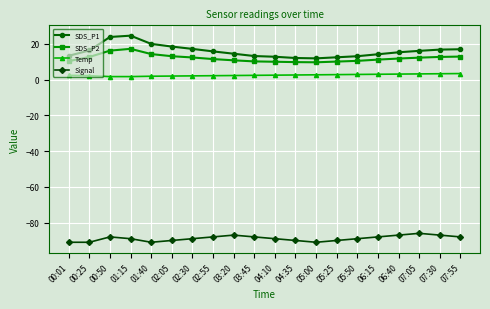

List the series in order of their peak value, highest first.

SDS_P1, SDS_P2, Temp, Signal